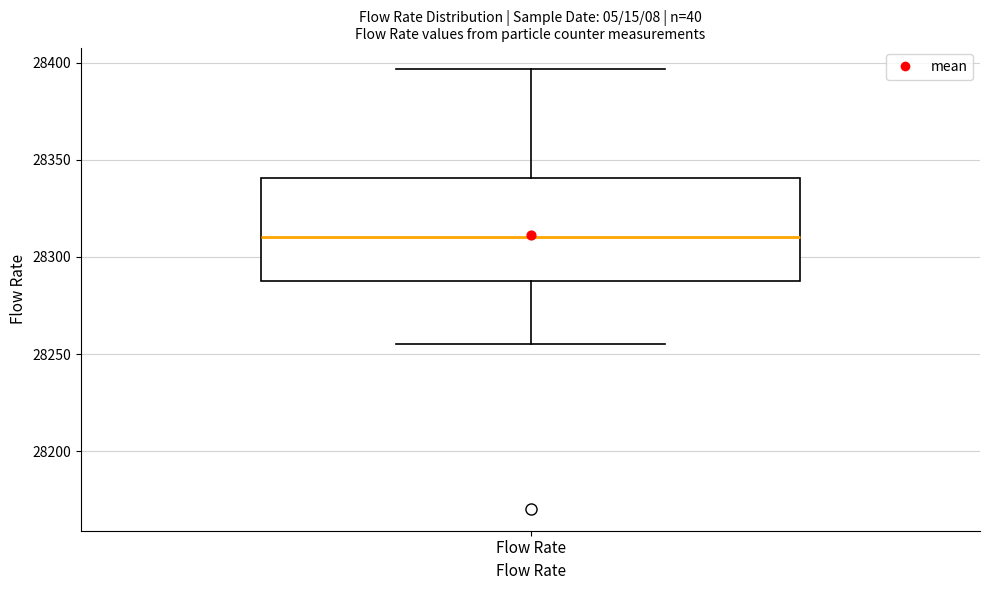

Read this box plot against the y-axis: the position of the median line, the range covered by the box, and the ends of both whiskers. The values are not printed on the chart, so give them approximately, as read against the axis.

median 28310, box 28285 to 28340, whiskers 28255 to 28395